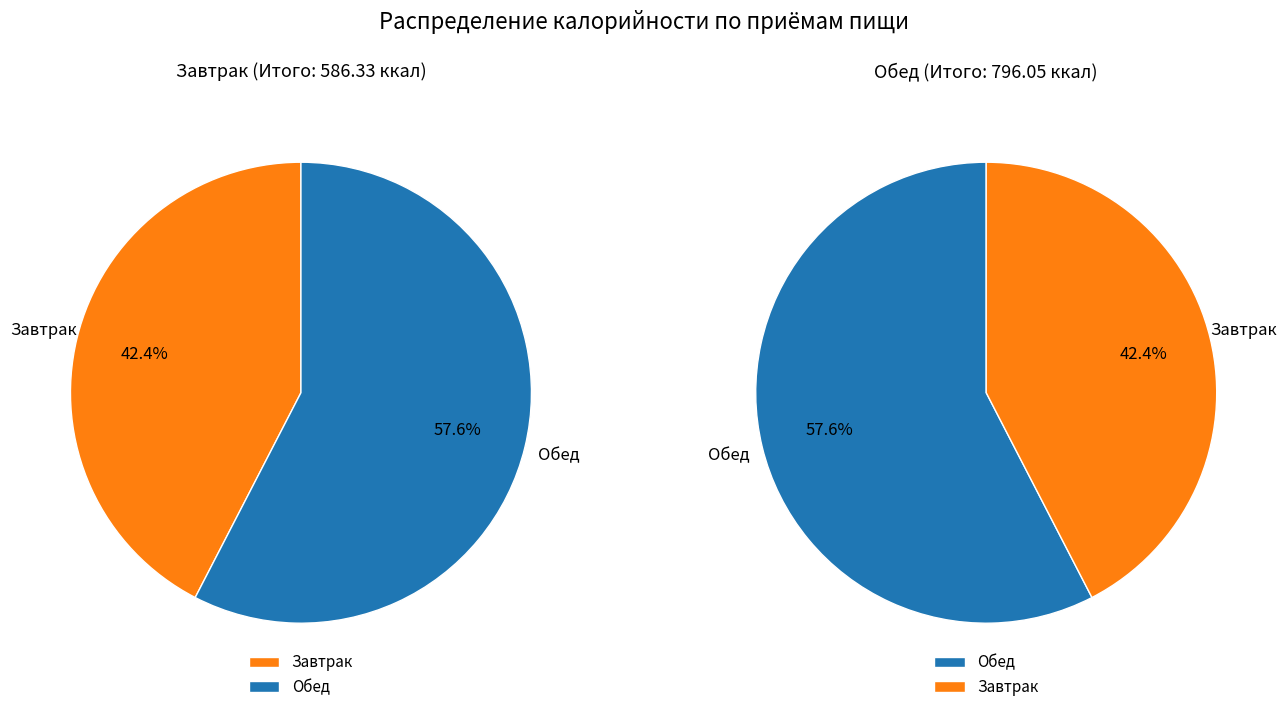

To the nearest percent, what is the difference between the Обед and Завтрак slice percentages?

15%